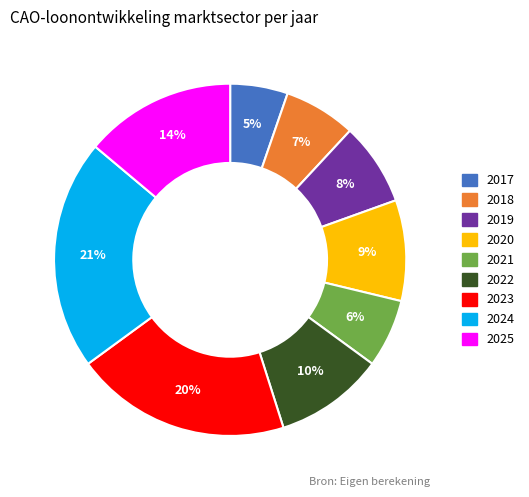

Which has a higher value, 2017 or 2021?

2021